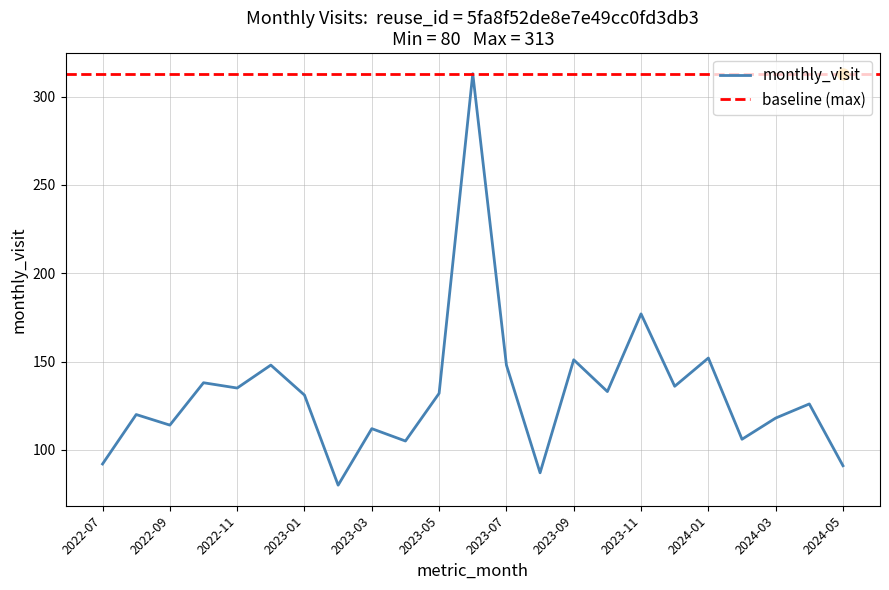

How many interior local valleys (lower than both neighbors) does the data have?

8